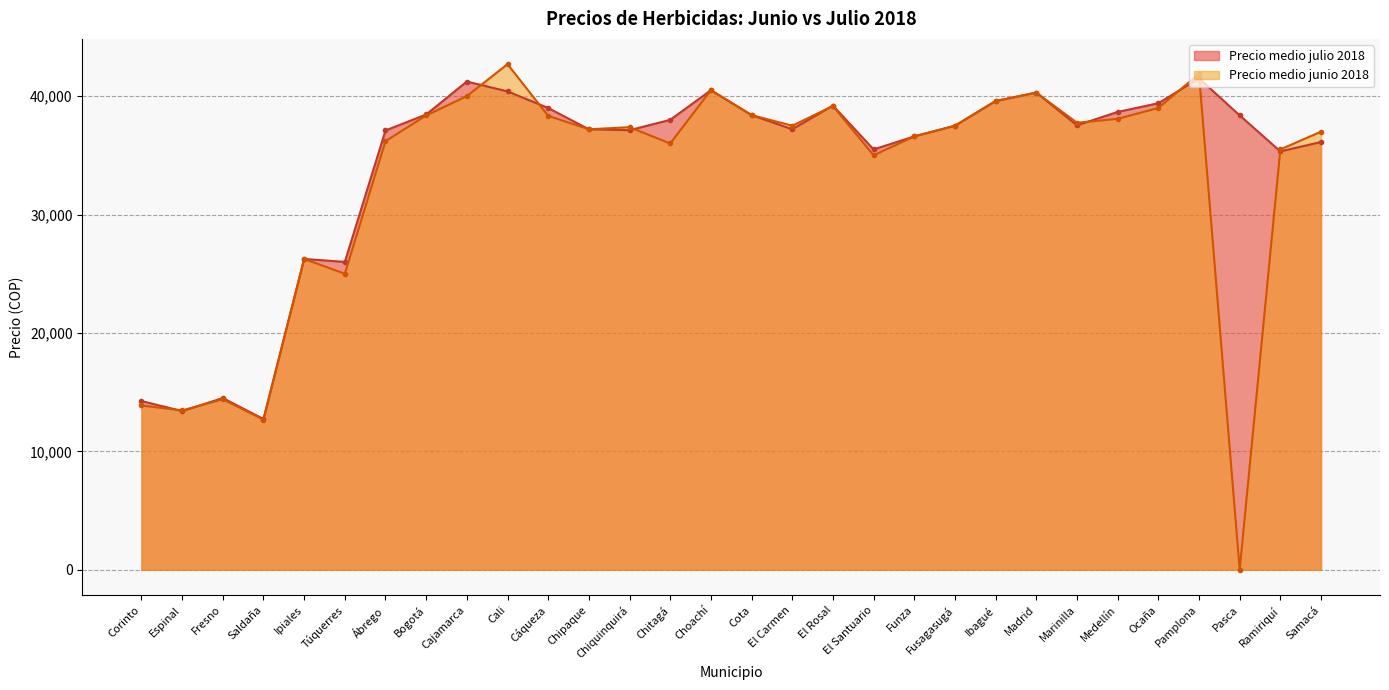

Is the value of Precio medio junio 2018 at Ramiriquí greater than the value of Precio medio julio 2018 at Choachí?

No